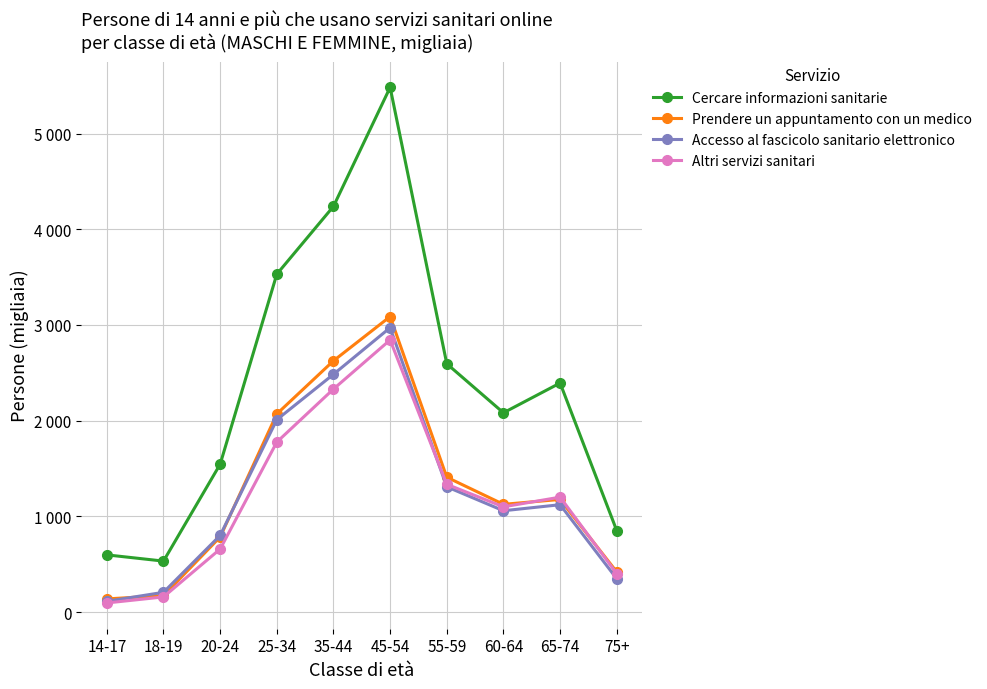

Which series ends up on top after the final intersection of Prendere un appuntamento con un medico and Altri servizi sanitari?

Prendere un appuntamento con un medico